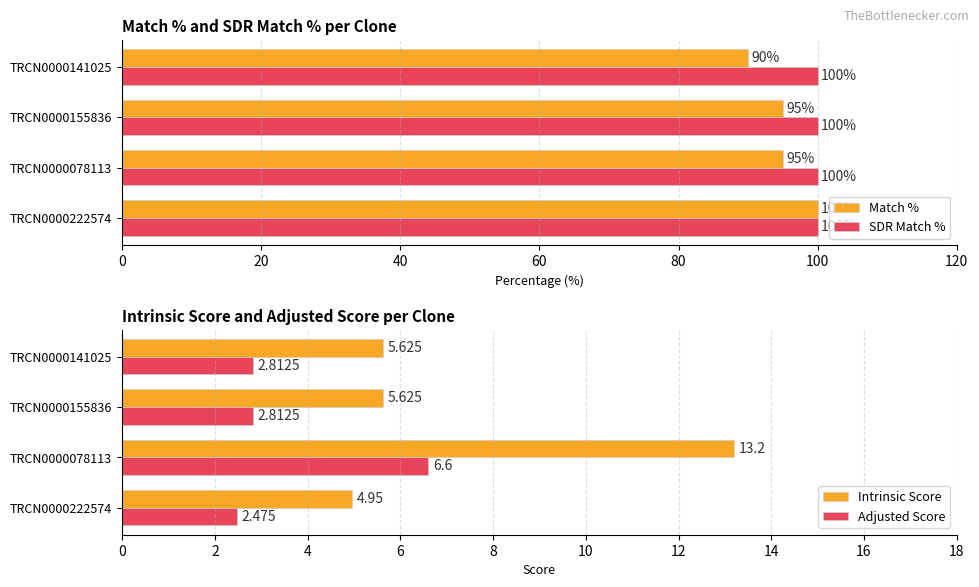

What is the minimum value shown in the chart?

0.3